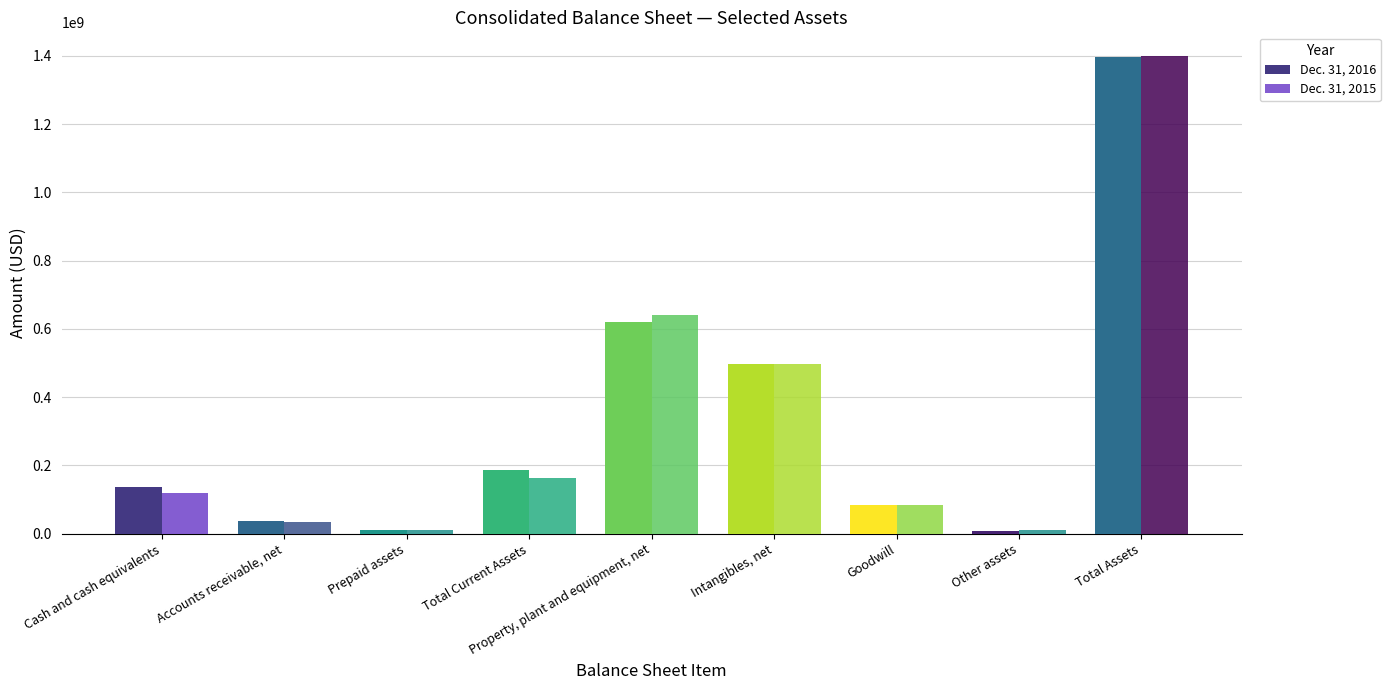

Rank the series by their maximum value, from highest to lowest.

Dec. 31, 2015, Dec. 31, 2016